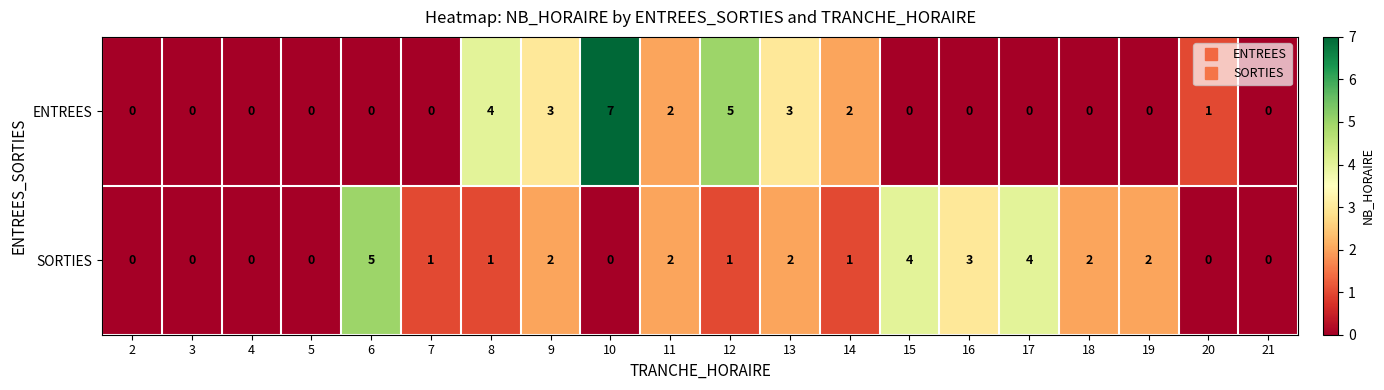

At which label does ENTREES reach its peak?

10